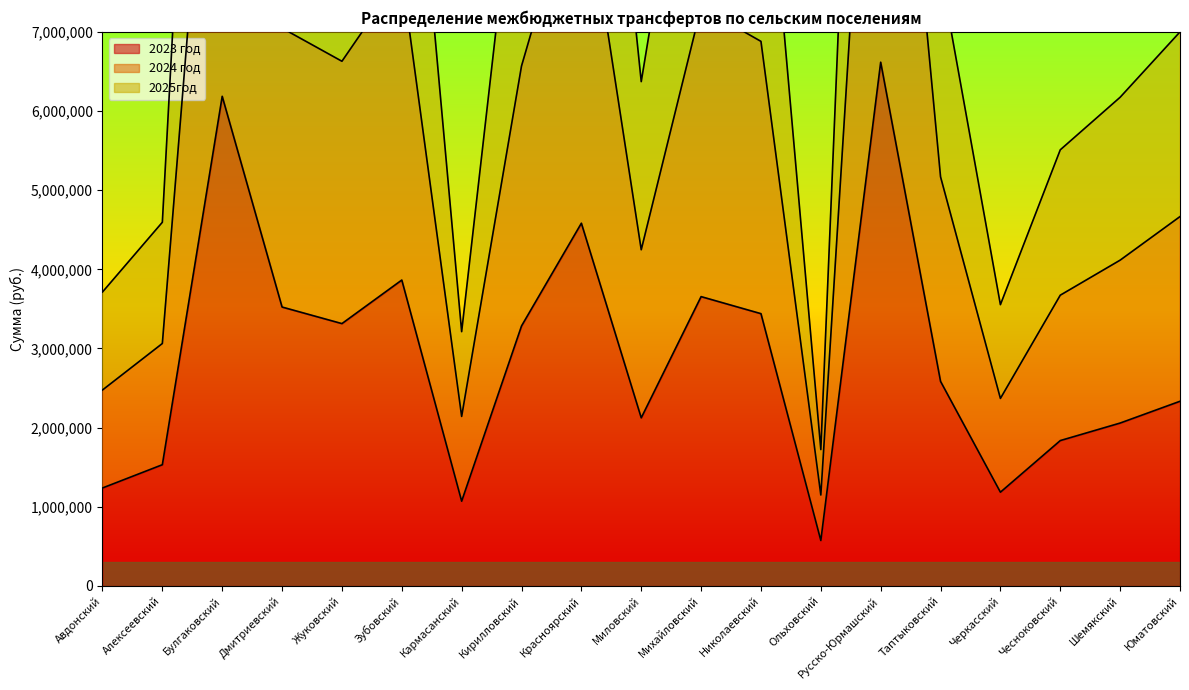

Reading left to right, transcribe all the data shown in this chart.

2023 год: 1237700	1531500	6185600	3523500	3314200	3864500	1070800	3284200	4582400	2123700	3655100	3439800	574300	6616300	2584300	1184500	1836600	2057900	2333100
2024 год: 2475400	3063000	12371200	7047000	6628400	7729000	2141600	6568400	9164800	4247400	7310200	6879600	1148600	13232600	5168600	2369000	3673200	4115800	4666200
2025год: 3713100	4594500	18556800	10570500	9942600	11593500	3212400	9852600	13747200	6371100	10965300	10319400	1722900	19848900	7752900	3553500	5509800	6173700	6999300